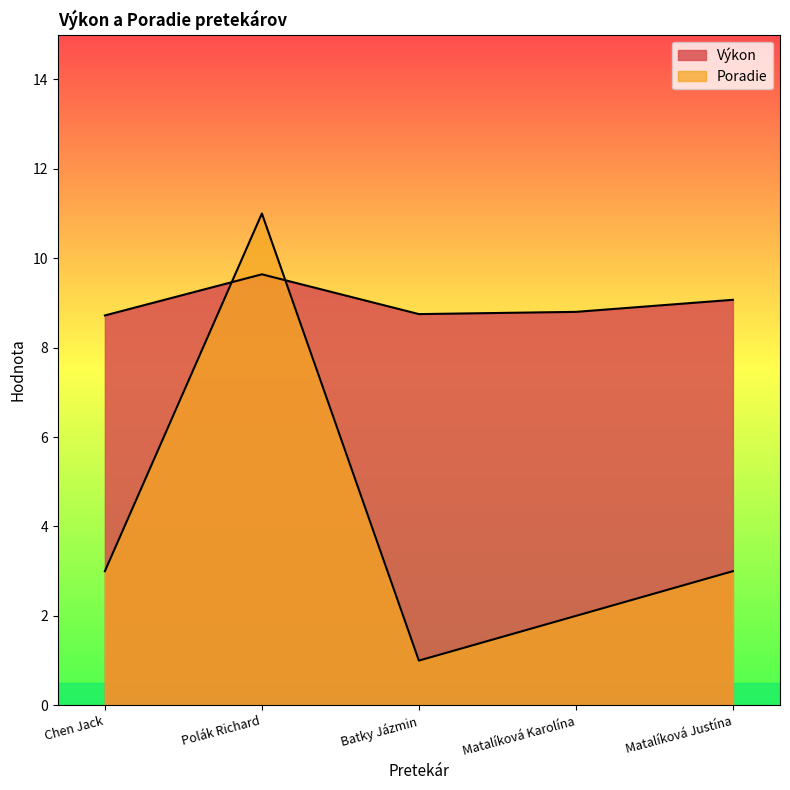

Rank the series at Polák Richard from highest to lowest value.

Poradie, Výkon